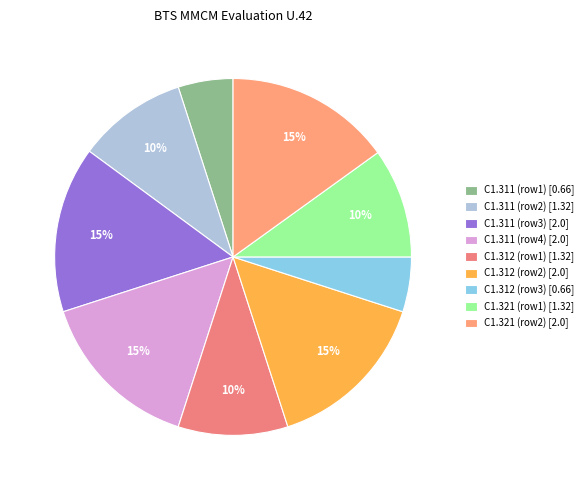

How many segments does this pie chart have?

9